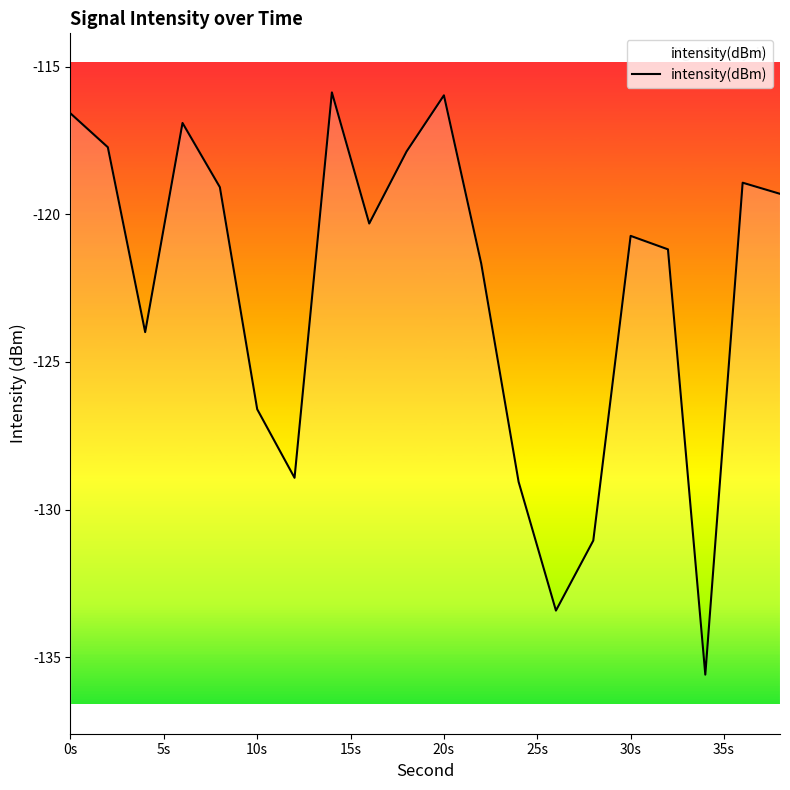

Is it true that the value at 30s is -120.7?

True